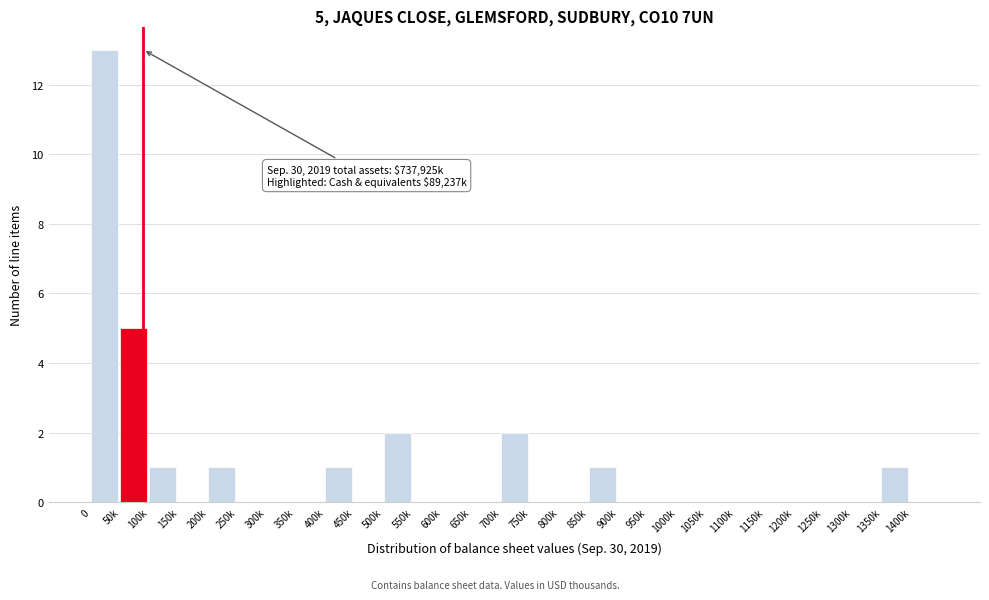

Reading right to left, what are all the values shown in this chart?

1400k=0	1350k=1	1300k=0	1250k=0	1200k=0	1150k=0	1100k=0	1050k=0	1000k=0	950k=0	900k=0	850k=1	800k=0	750k=0	700k=2	650k=0	600k=0	550k=0	500k=2	450k=0	400k=1	350k=0	300k=0	250k=0	200k=1	150k=0	100k=1	50k=5	0=13